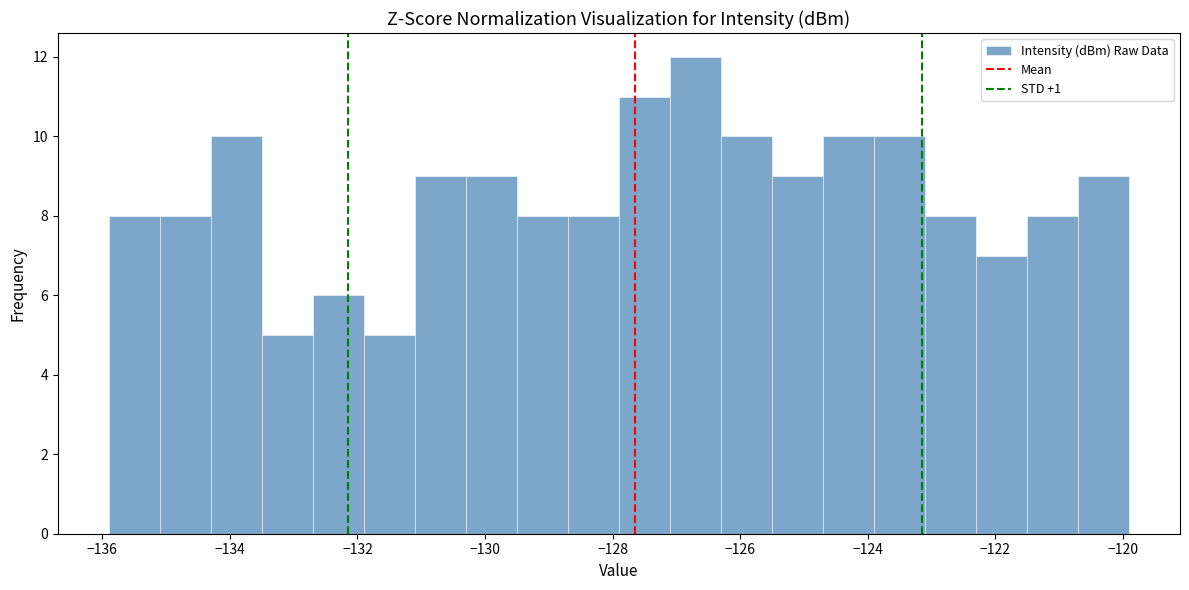

Which range on the x-axis has the tallest bar?

-127.1 to -126.3